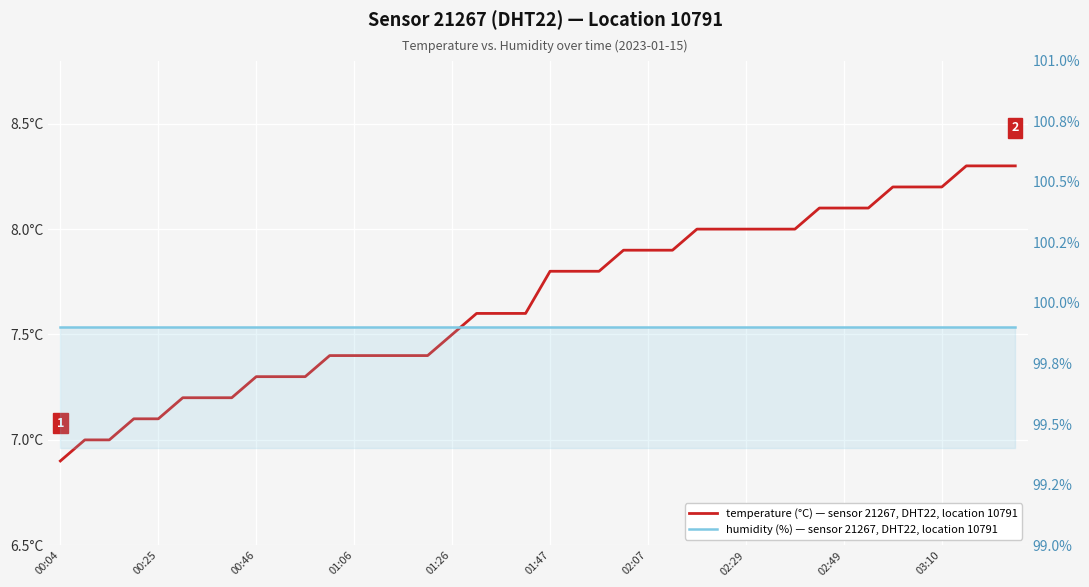

What is the sum of all temperature values?

306.8